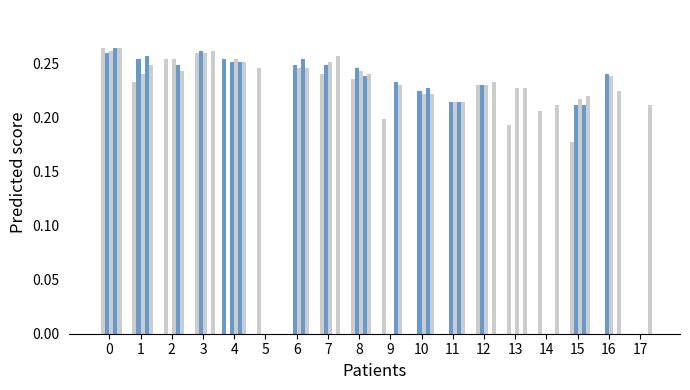

Is it true that HC2 equals 0.2 at 13?

True